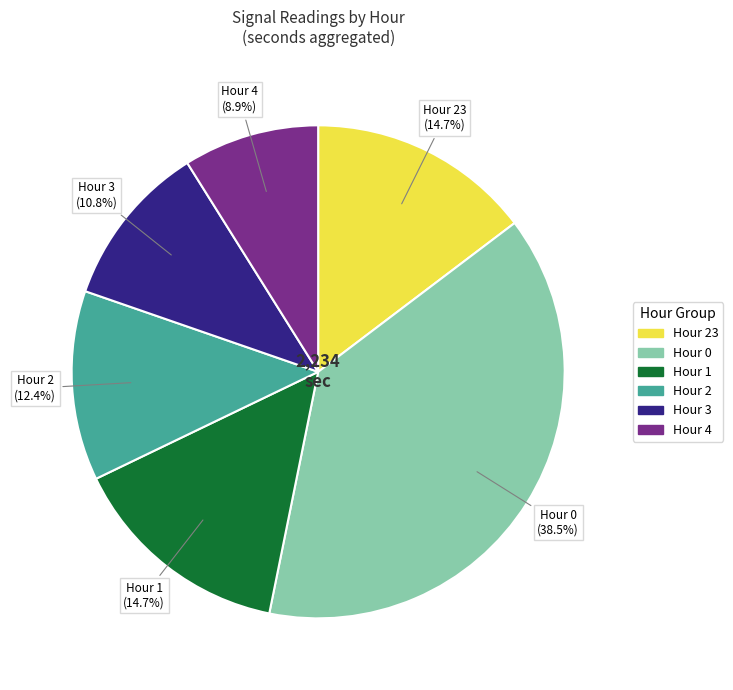

Does any single category account for the majority?

No